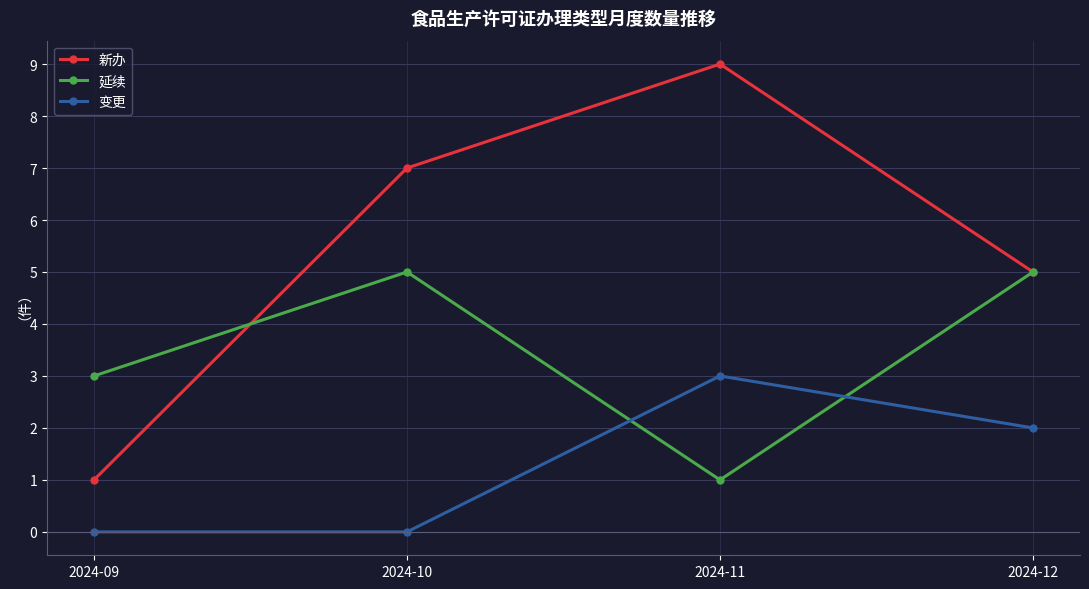

True or false: 变更 and 新办 cross at least once.

False